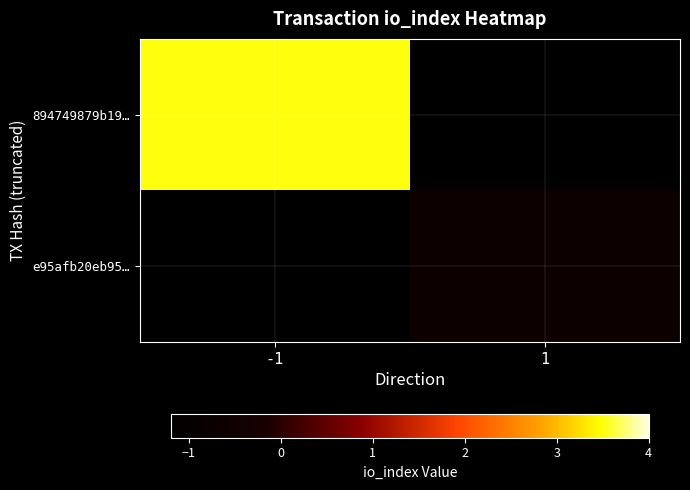

Rank the categories by 894749879b19… value from lowest to highest.

-1, 1